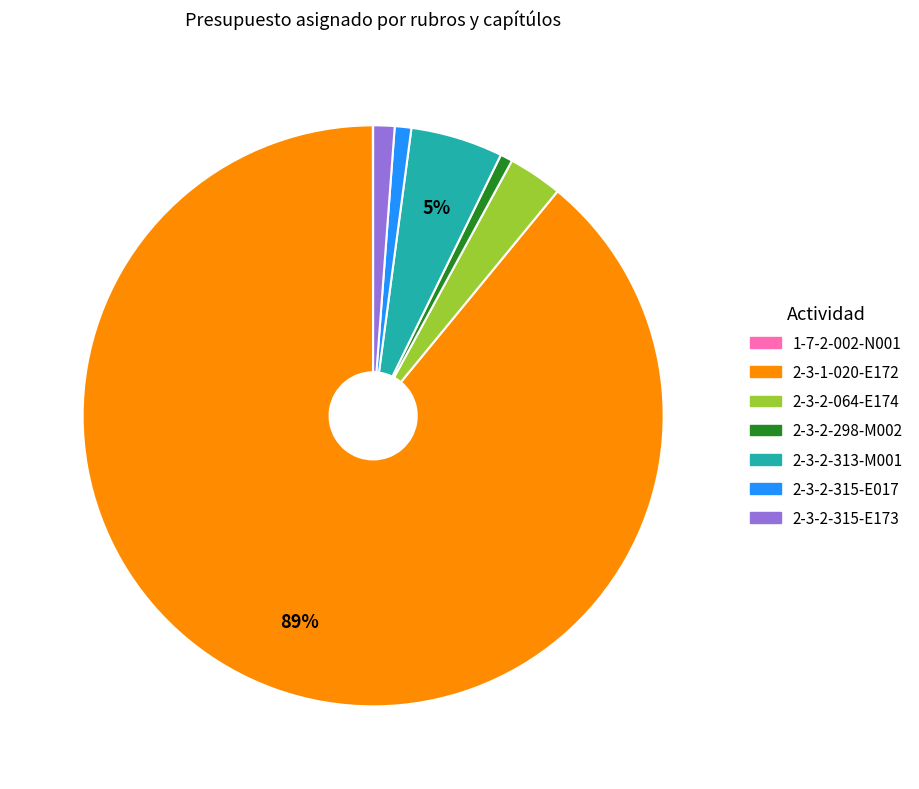

Is 2-3-2-315-E173 the majority of the pie?

No